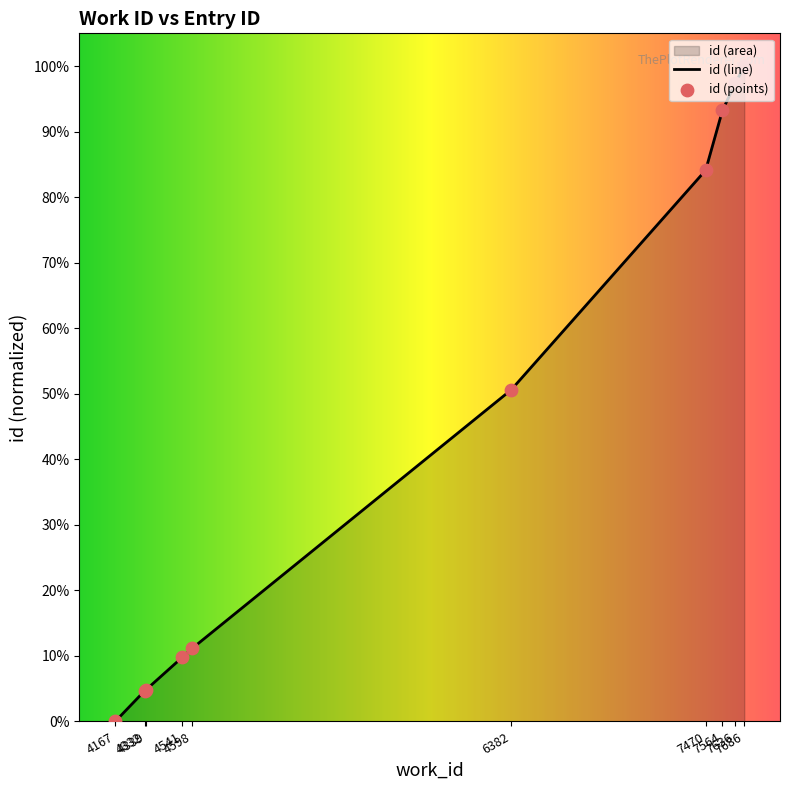

What is the change in value from 4332 to 4598?

+0.1